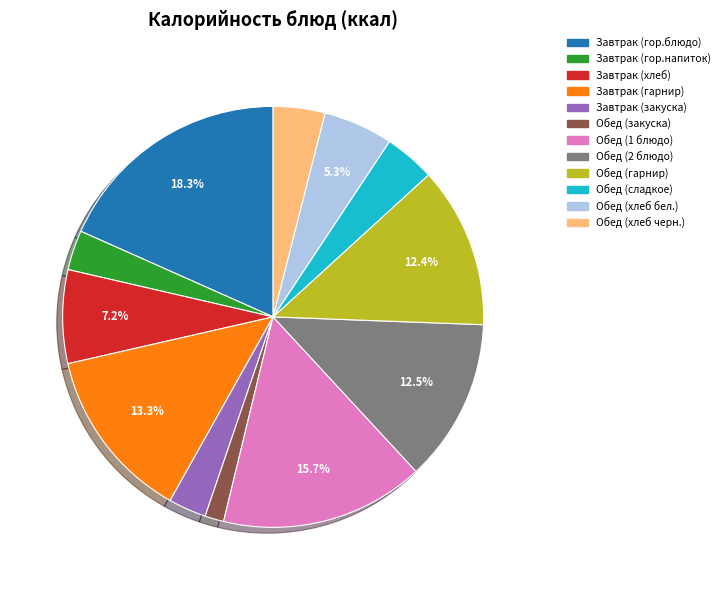

Is it true that Обед (1 блюдо) is 16% of the pie?

True